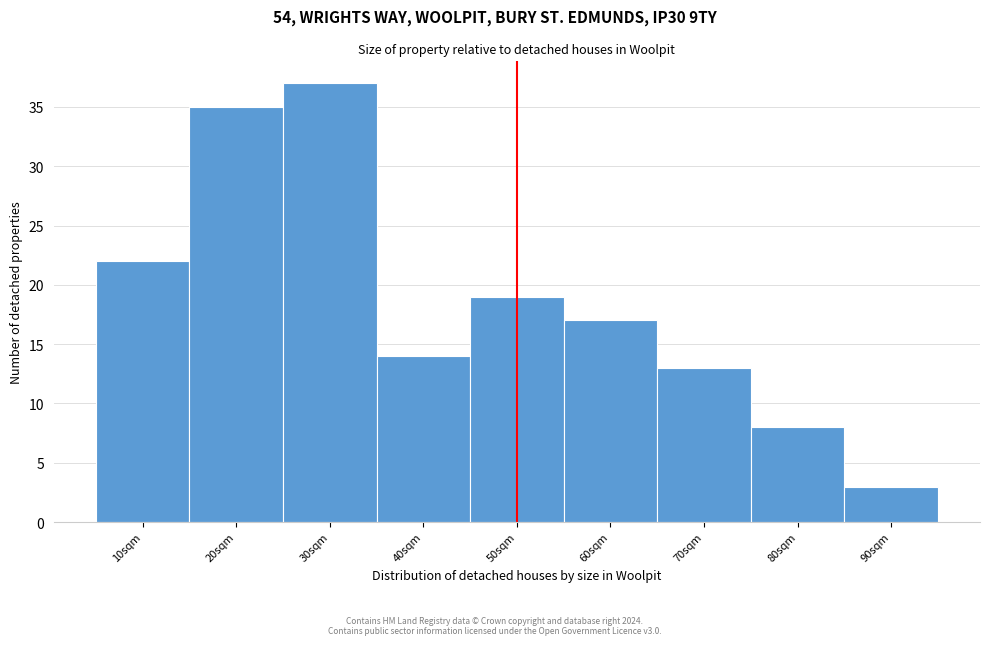

Reading right to left, what are all the values shown in this chart?

90sqm=3	80sqm=8	70sqm=13	60sqm=17	50sqm=19	40sqm=14	30sqm=37	20sqm=35	10sqm=22